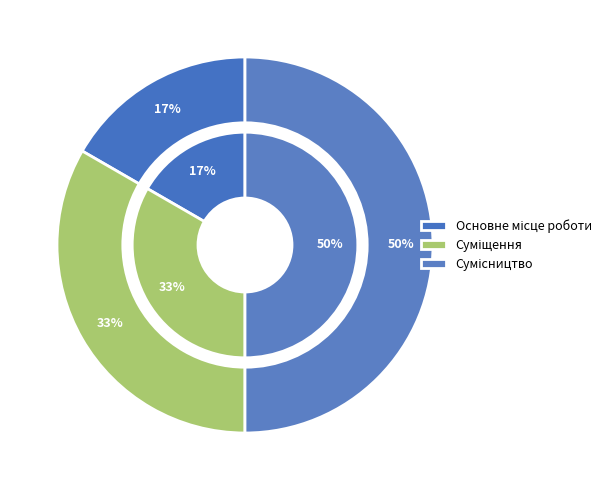

The Сумісництво slice represents 61% of the pie. True or false?

False